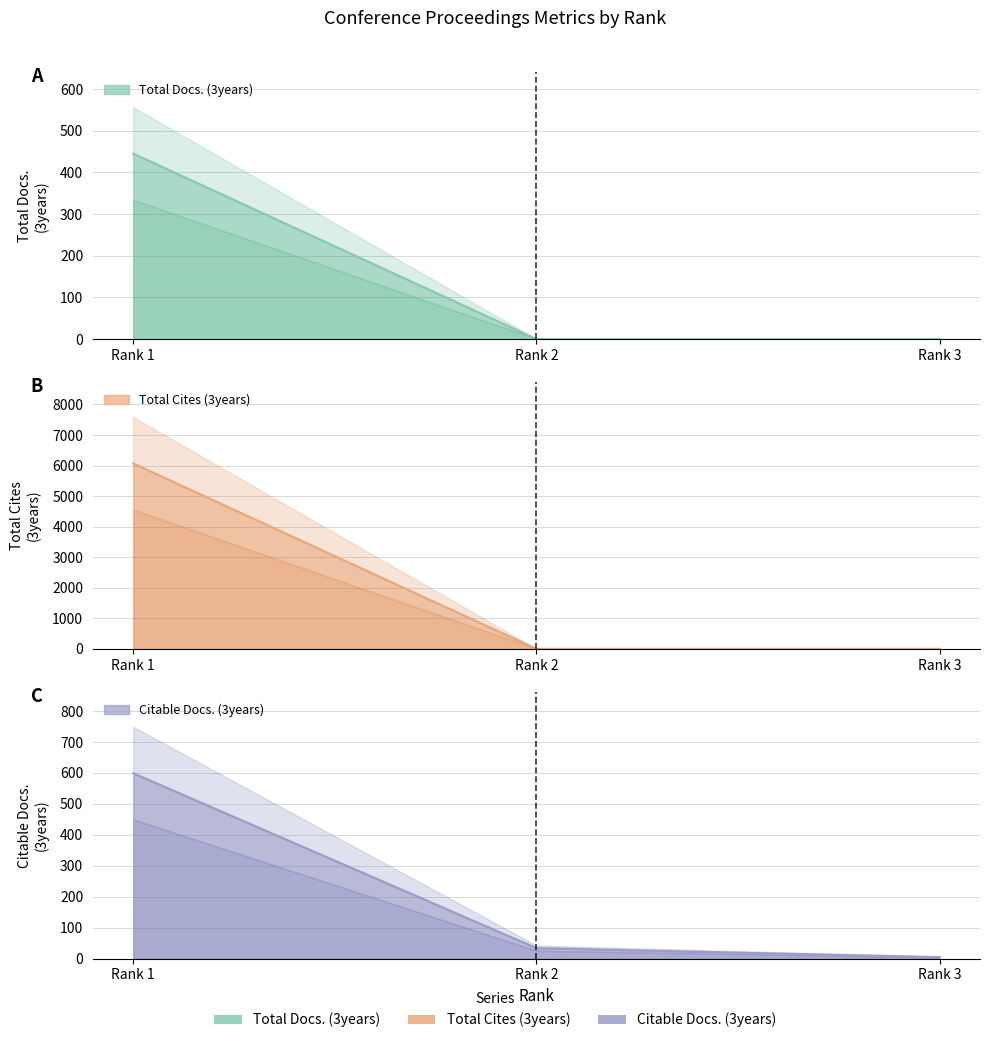

Rank the series by their maximum value, from highest to lowest.

Total Cites (3years), Citable Docs. (3years), Total Docs. (3years)